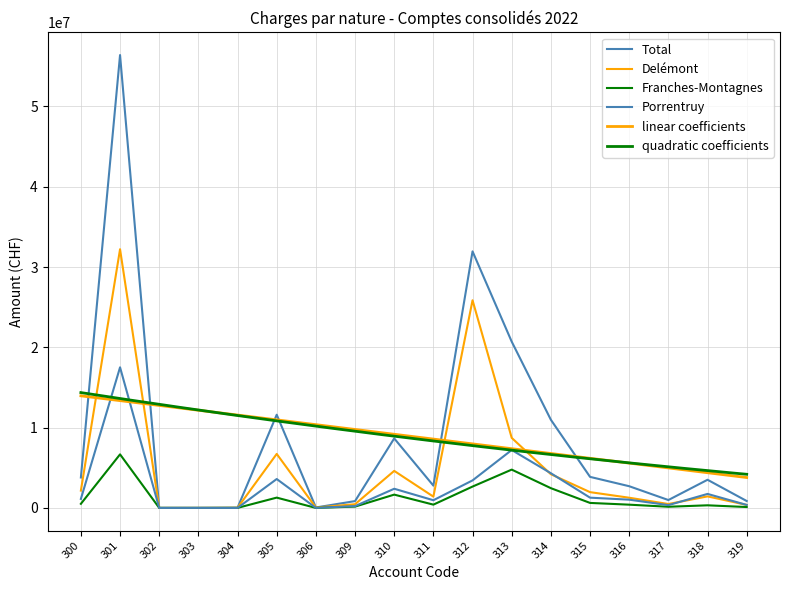

Is the value of Porrentruy at 306 greater than the value of Total at 317?

No